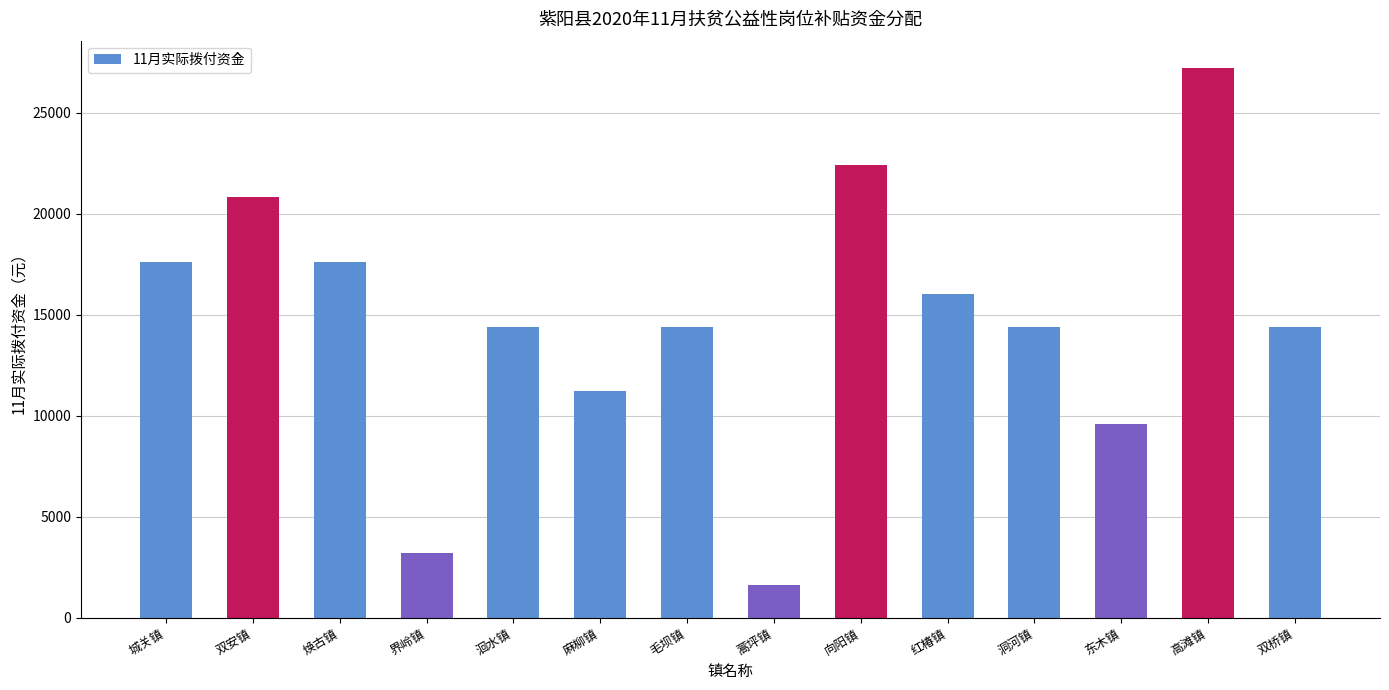

What is the approximate value at 东木镇, to the nearest 10?

9600